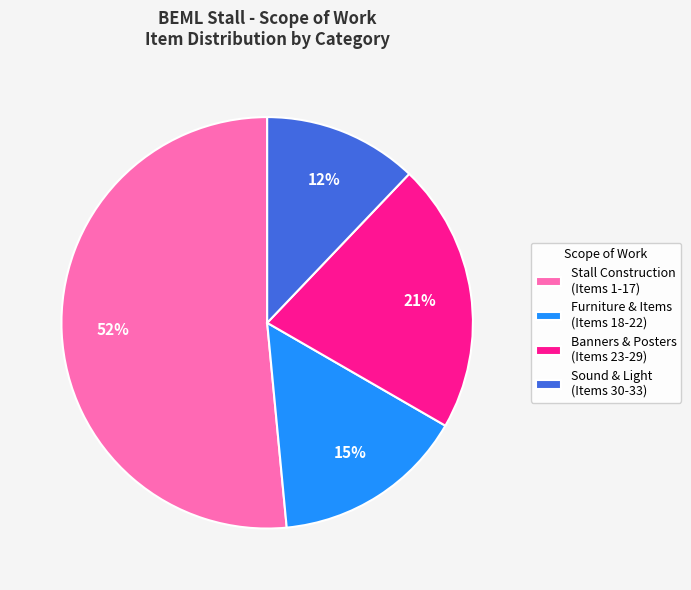

To the nearest percent, what is the average slice percentage?

25%